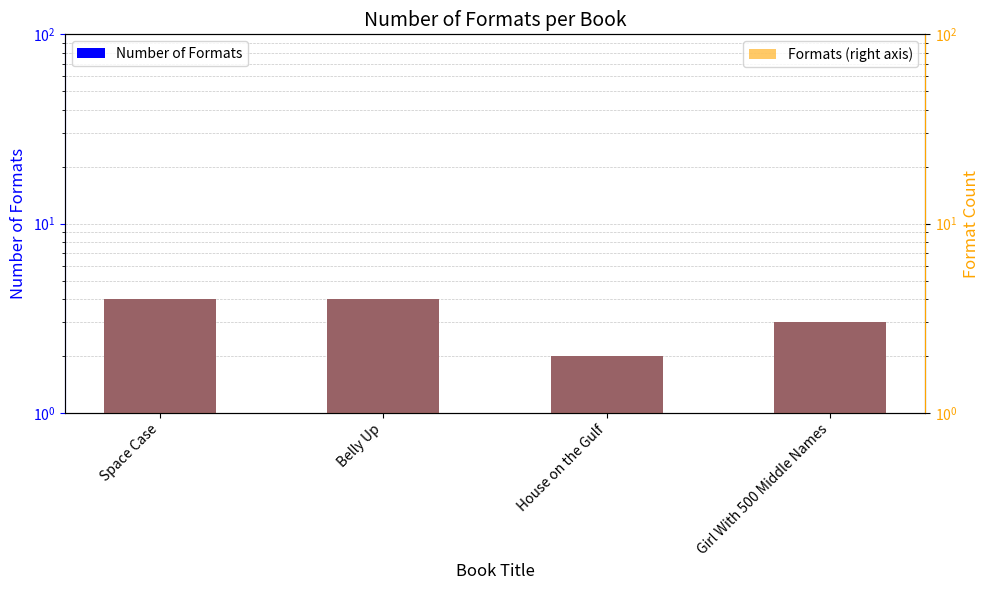

Which series has the largest range (max minus min)?

Number of Formats